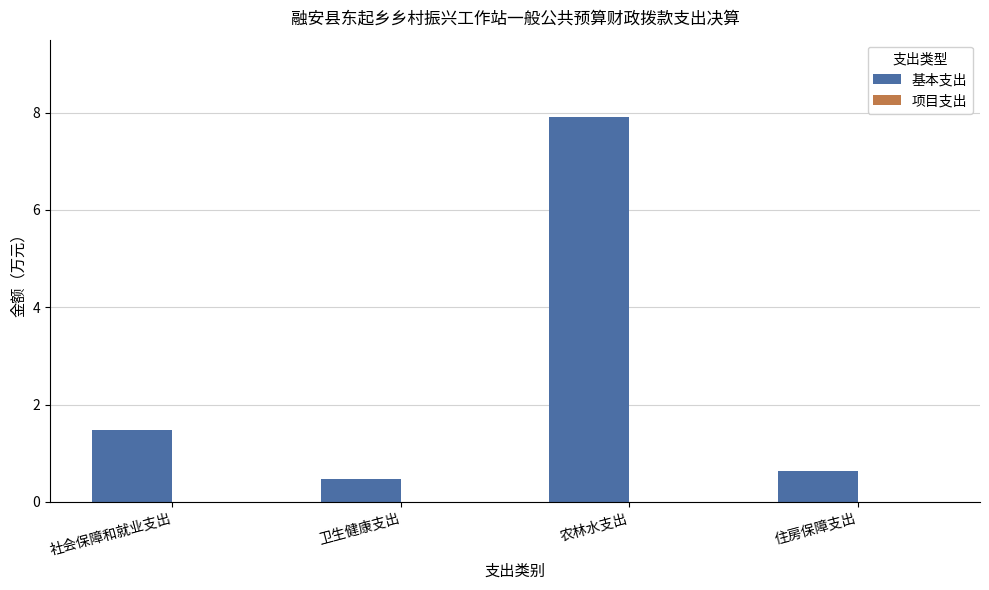

What is the change in value from 社会保障和就业支出 to 住房保障支出?

-0.8